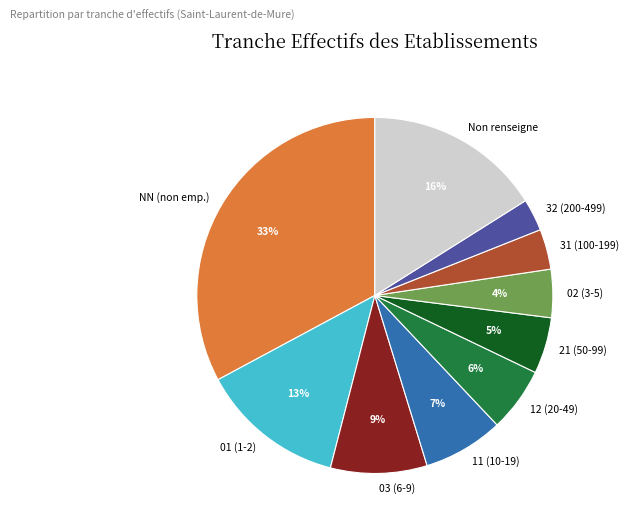

To the nearest percent, what percentage of the pie is Non renseigne?

16%